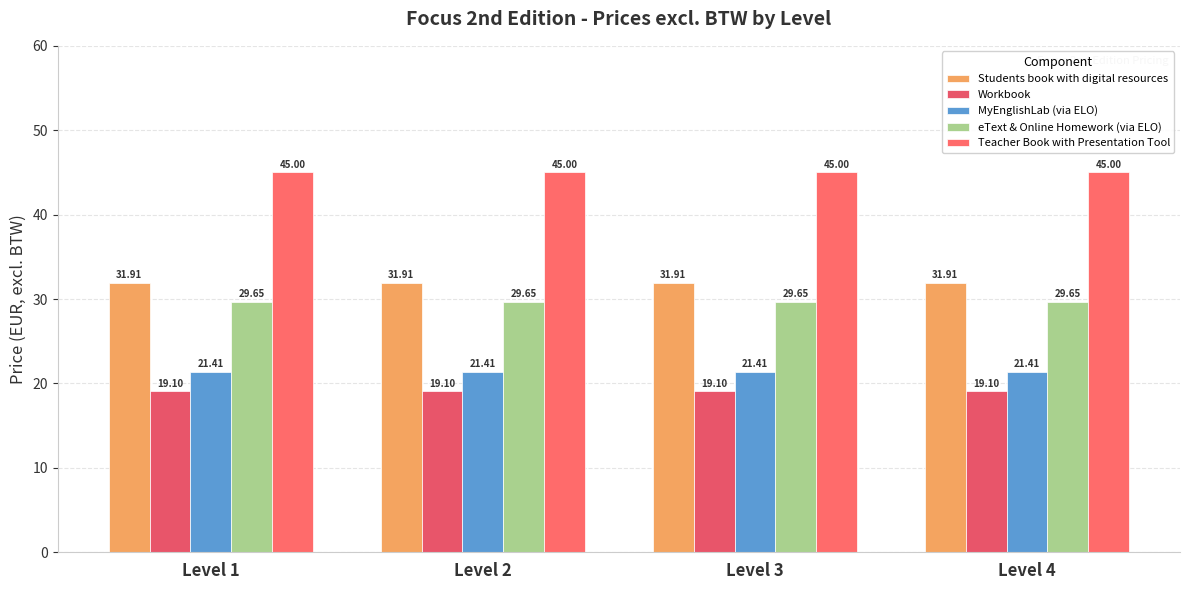

At which label does Workbook reach its minimum?

Level 1